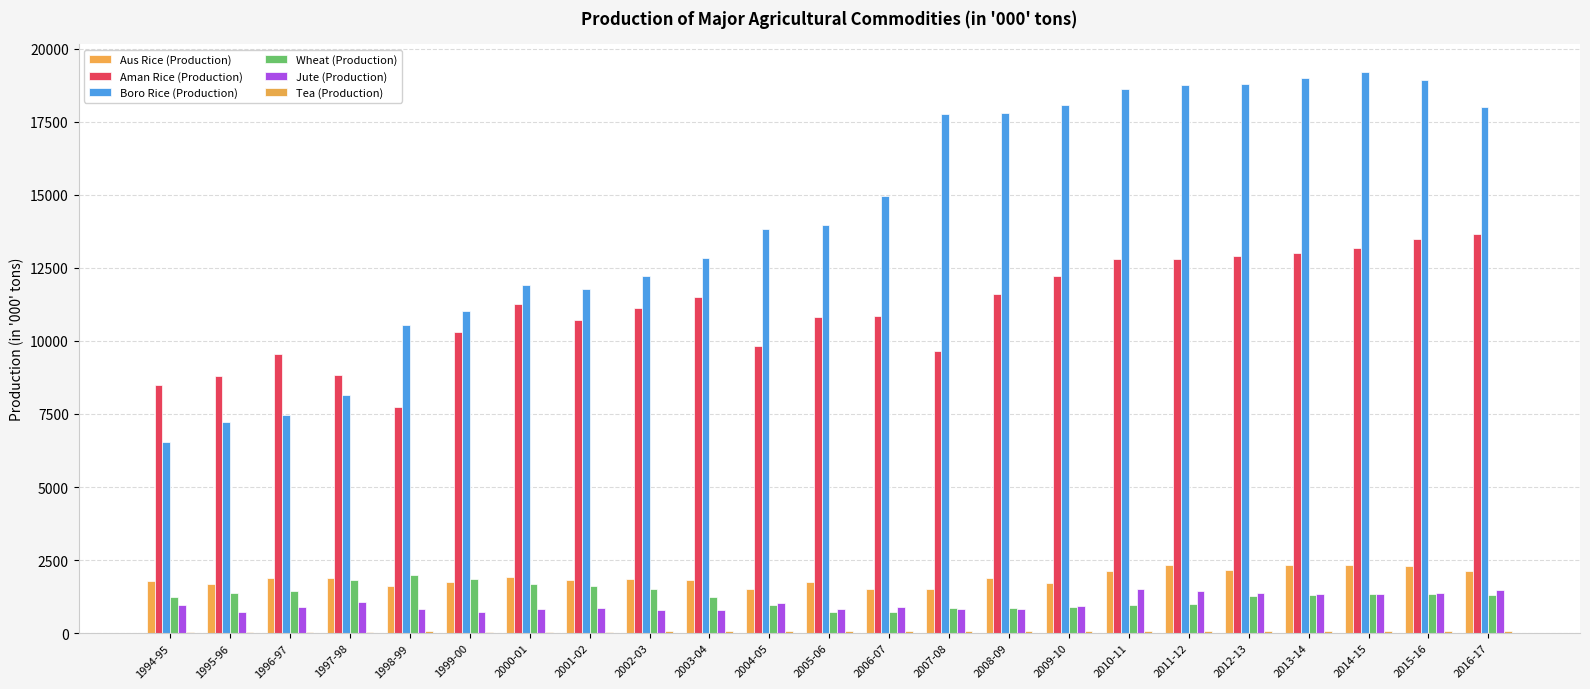

What is the value of the Boro Rice (Production) bar at the 13th from the left?

14965